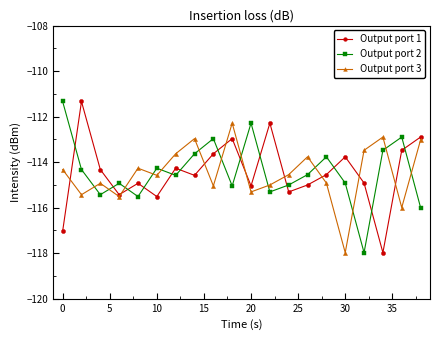

What is the minimum value shown in the chart?

-118.0